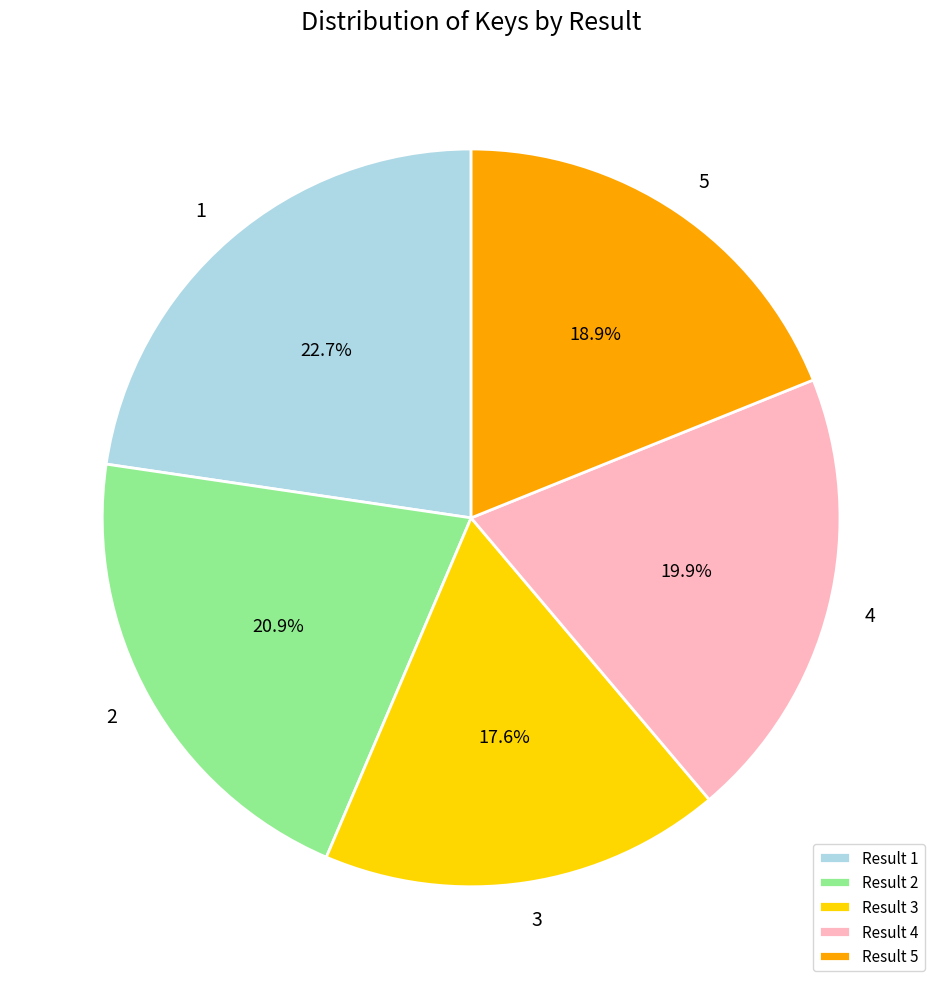

What is the largest slice in the pie chart?

Result 1